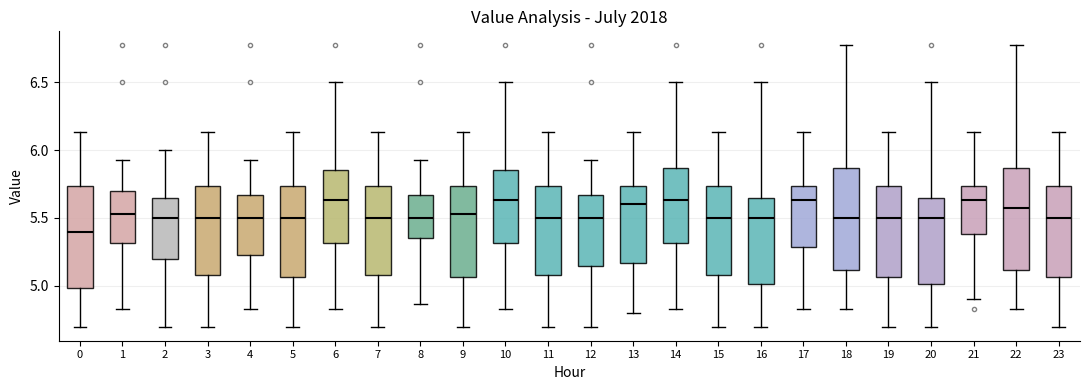

Reading left to right, read every box against the y-axis: the position of its median line, the range the box covers, and the ends of its whiskers. The values are not printed on the chart, so give them approximately, as read against the axis.

0: median 5.40, box 5.00 to 5.75, whiskers 4.70 to 6.15
1: median 5.55, box 5.30 to 5.70, whiskers 4.85 to 5.95
2: median 5.50, box 5.20 to 5.65, whiskers 4.70 to 6.00
3: median 5.50, box 5.10 to 5.75, whiskers 4.70 to 6.15
4: median 5.50, box 5.25 to 5.65, whiskers 4.85 to 5.95
5: median 5.50, box 5.05 to 5.75, whiskers 4.70 to 6.15
6: median 5.65, box 5.30 to 5.85, whiskers 4.85 to 6.50
7: median 5.50, box 5.10 to 5.75, whiskers 4.70 to 6.15
8: median 5.50, box 5.35 to 5.65, whiskers 4.85 to 5.95
9: median 5.55, box 5.05 to 5.75, whiskers 4.70 to 6.15
10: median 5.65, box 5.30 to 5.85, whiskers 4.85 to 6.50
11: median 5.50, box 5.10 to 5.75, whiskers 4.70 to 6.15
12: median 5.50, box 5.15 to 5.65, whiskers 4.70 to 5.95
13: median 5.60, box 5.15 to 5.75, whiskers 4.80 to 6.15
14: median 5.65, box 5.30 to 5.85, whiskers 4.85 to 6.50
15: median 5.50, box 5.10 to 5.75, whiskers 4.70 to 6.15
16: median 5.50, box 5.00 to 5.65, whiskers 4.70 to 6.50
17: median 5.65, box 5.30 to 5.75, whiskers 4.85 to 6.15
18: median 5.50, box 5.10 to 5.85, whiskers 4.85 to 6.75
19: median 5.50, box 5.05 to 5.75, whiskers 4.70 to 6.15
20: median 5.50, box 5.00 to 5.65, whiskers 4.70 to 6.50
21: median 5.65, box 5.40 to 5.75, whiskers 4.90 to 6.15
22: median 5.55, box 5.10 to 5.85, whiskers 4.85 to 6.75
23: median 5.50, box 5.05 to 5.75, whiskers 4.70 to 6.15